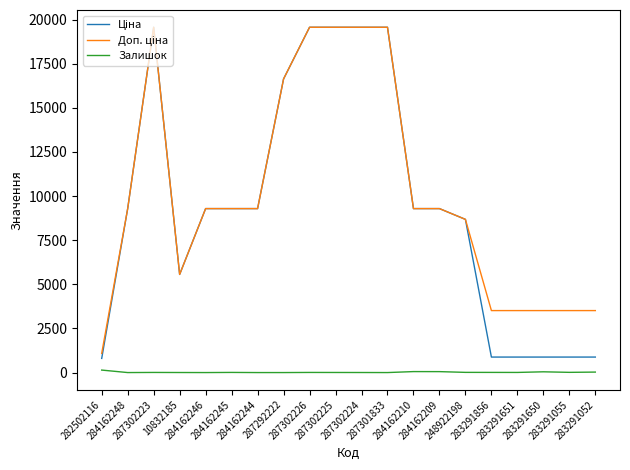

What is the greatest value displayed?

19564.9